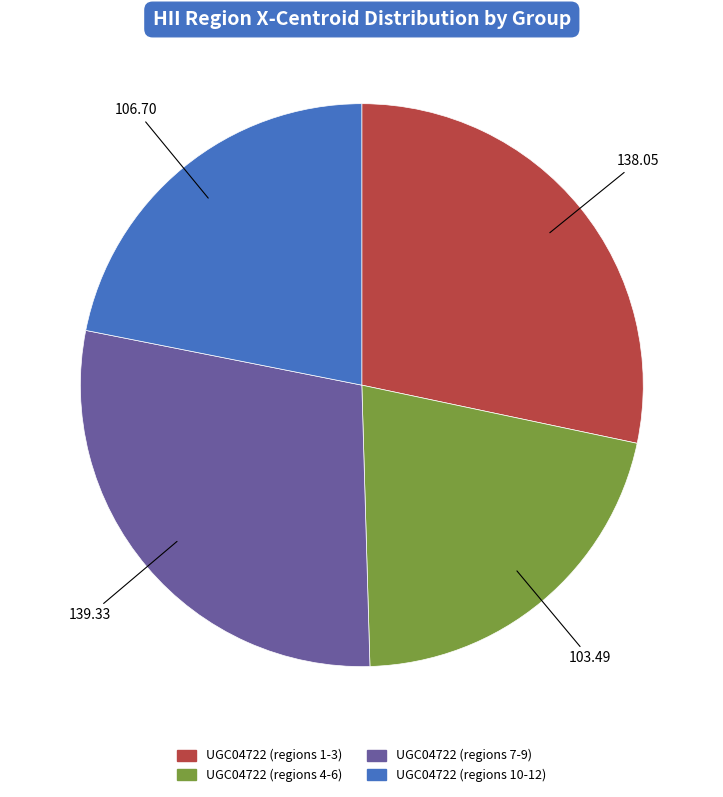

Is there any slice that represents more than half of the pie?

No